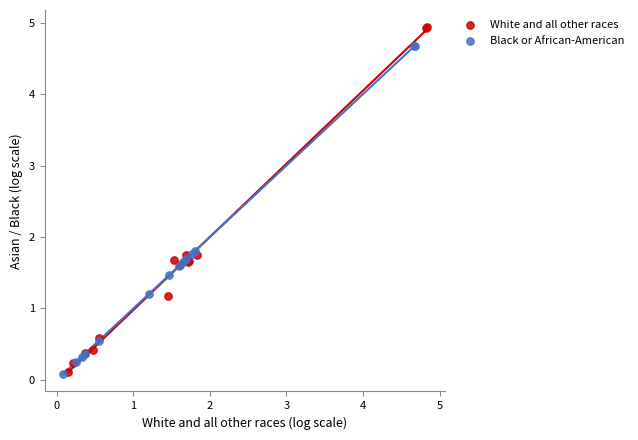

Which series has the widest spread of Y values?

White and all other races